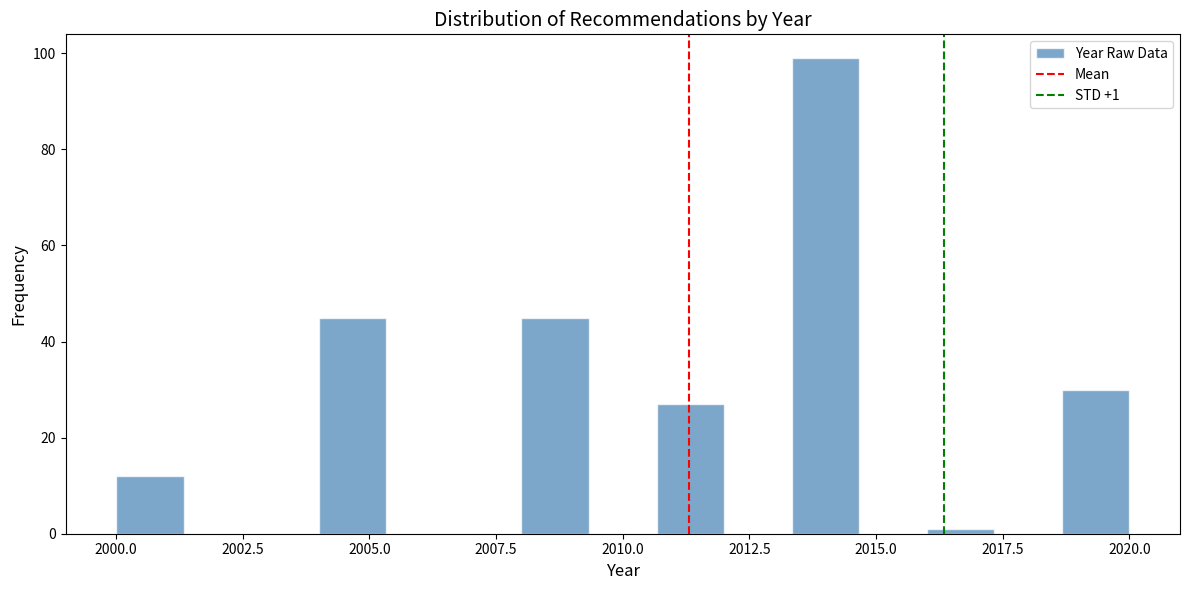

Read against the x-axis, roughly where is the centre of the tallest bar?

2014.0